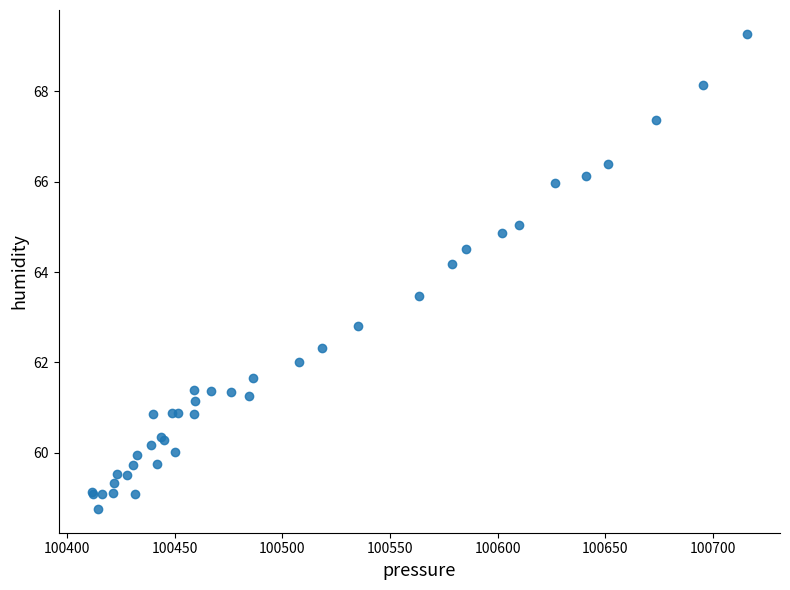

What Y value in the scatter plot is closest to 64?

64.2